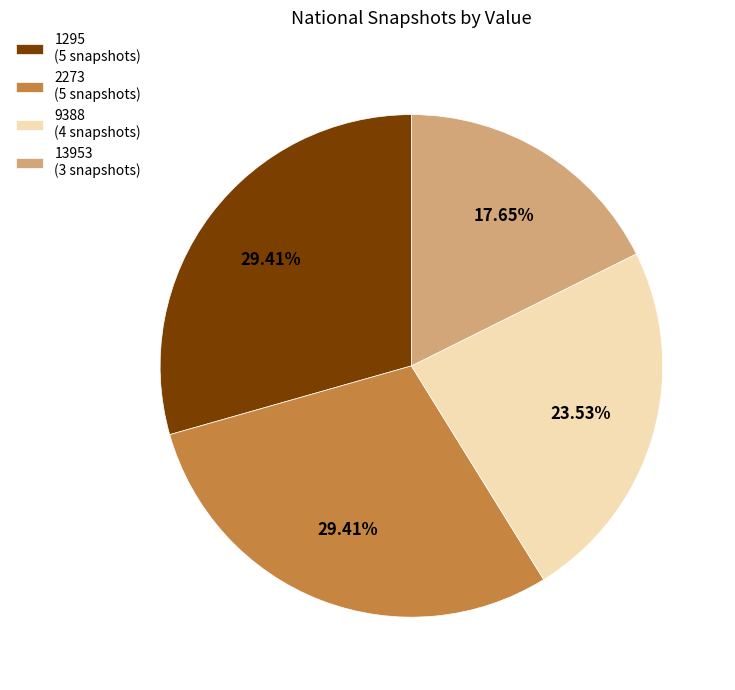

Combined, do 9388 (4 snapshots) and 2273 (5 snapshots) account for over 50%?

Yes